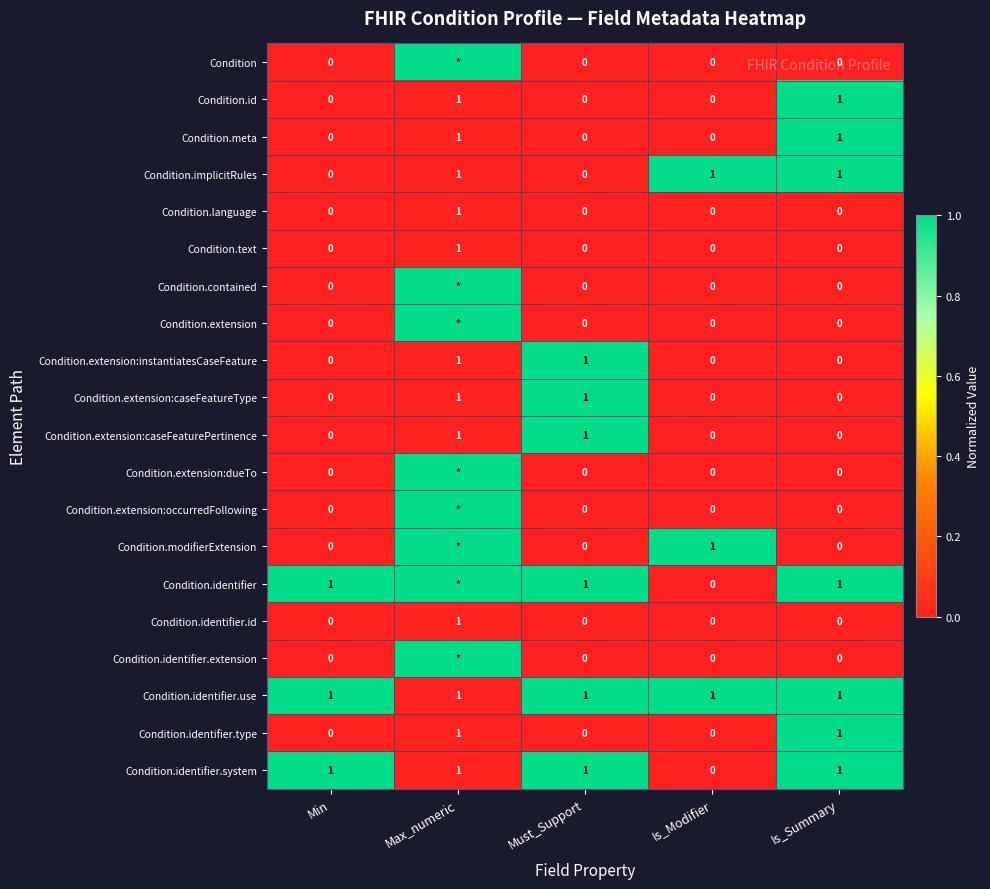

At which category is the sum across all series the highest?

Max_numeric